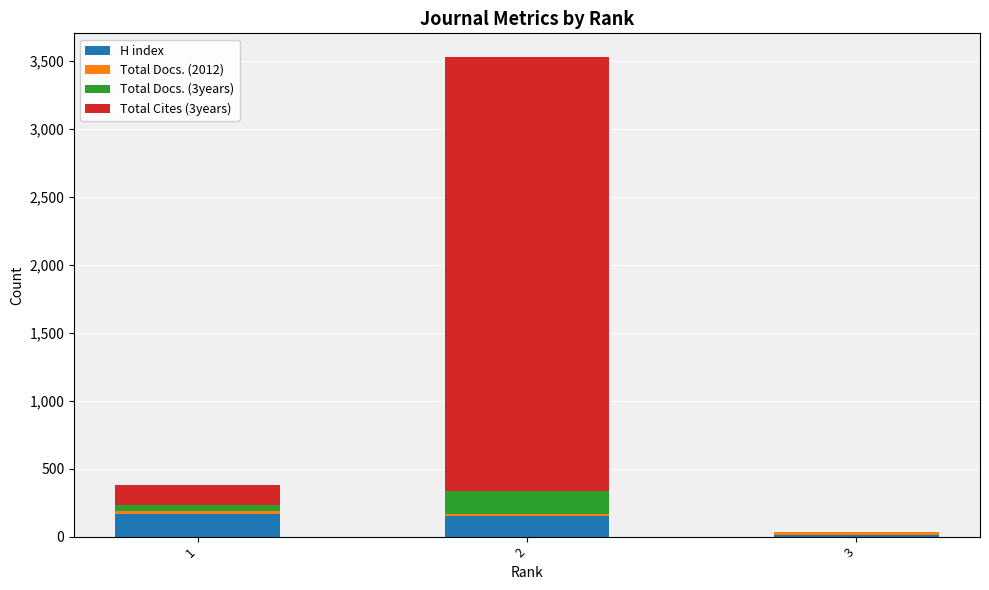

At which label does H index first exceed 150?

1